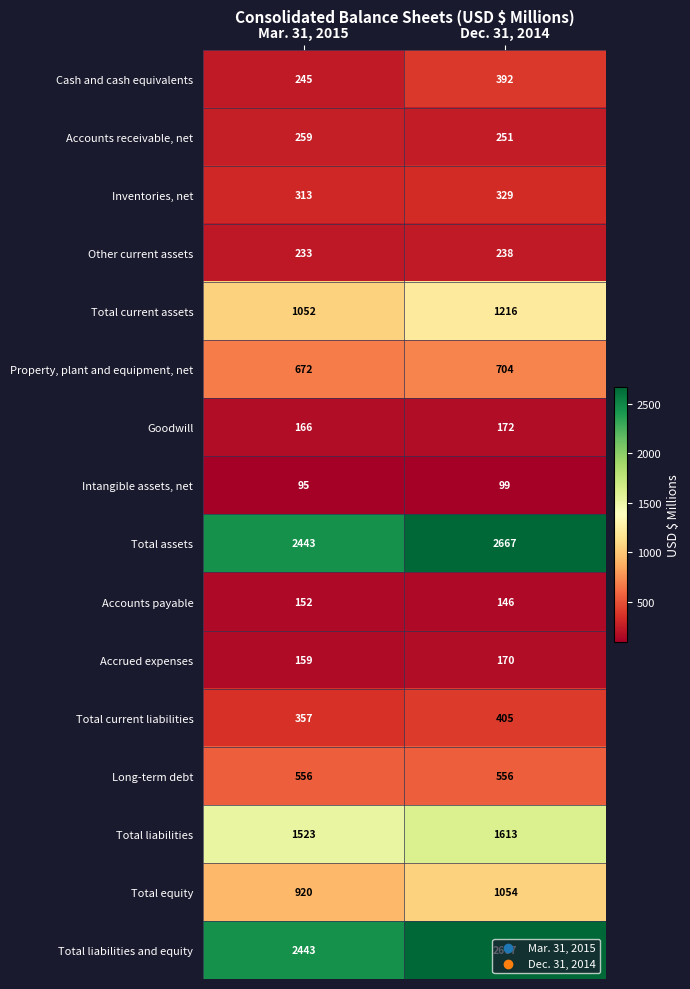

How many series are shown in this chart?

16